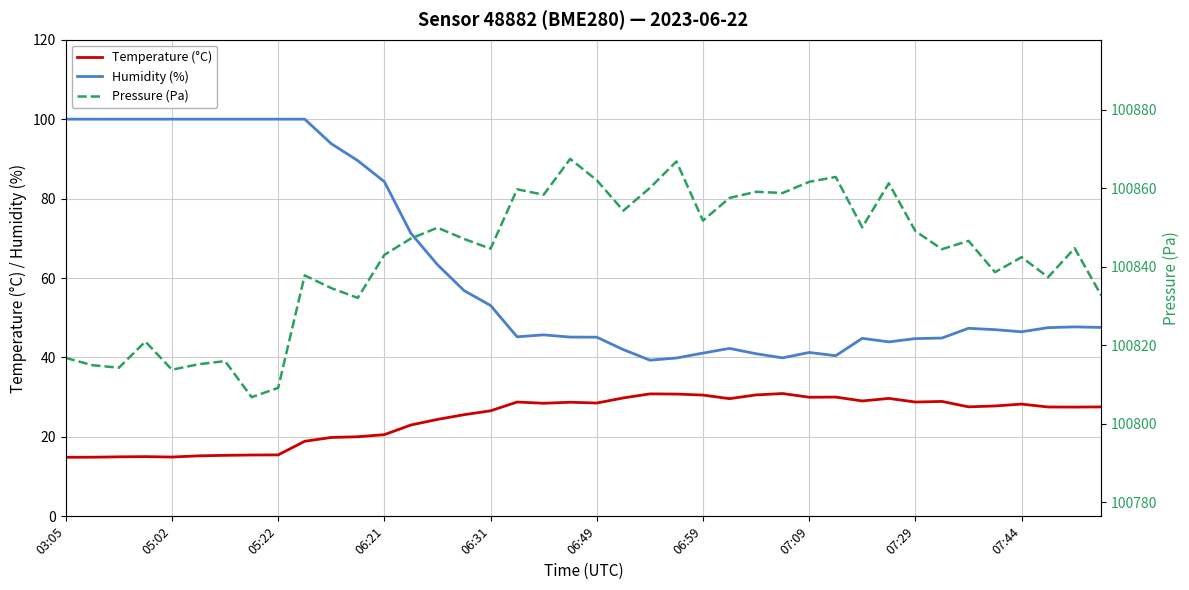

What is the lowest value of the Humidity (%) series?

39.3